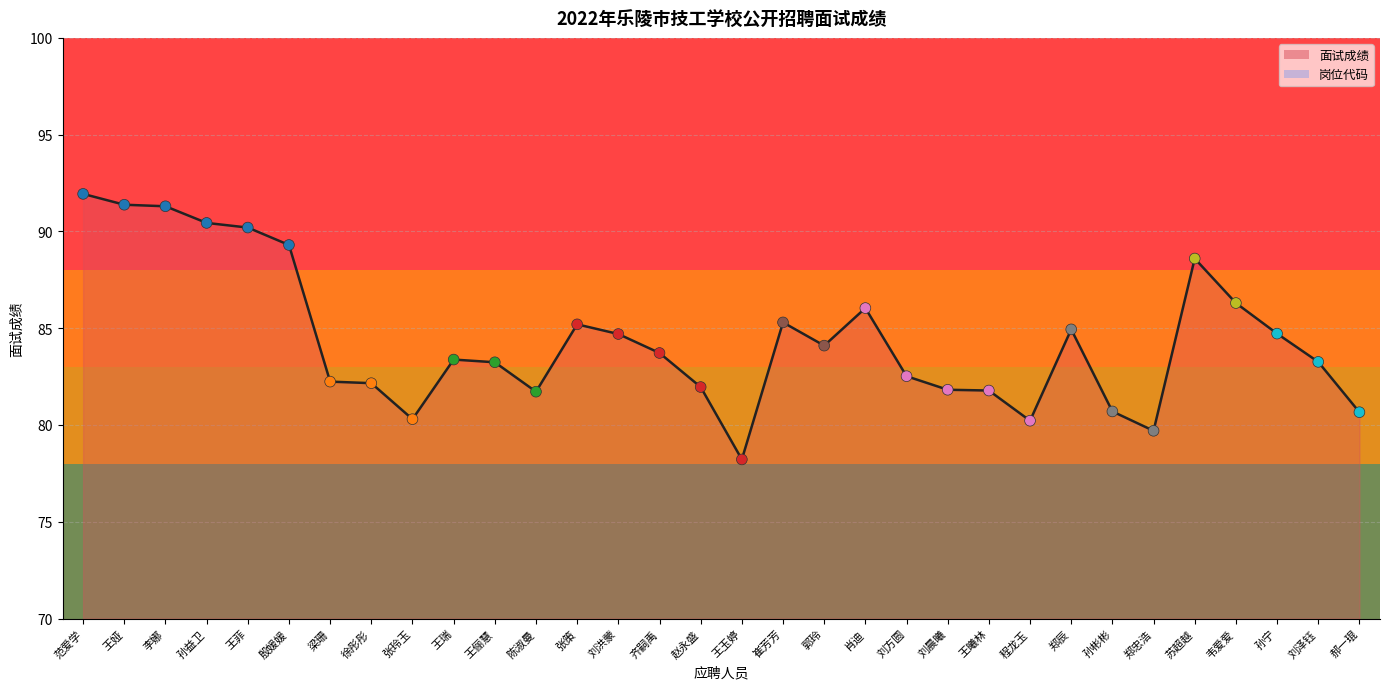

Approximately how many times larger is the value at 齐嗣禹 compared to 王瑞?

1.0